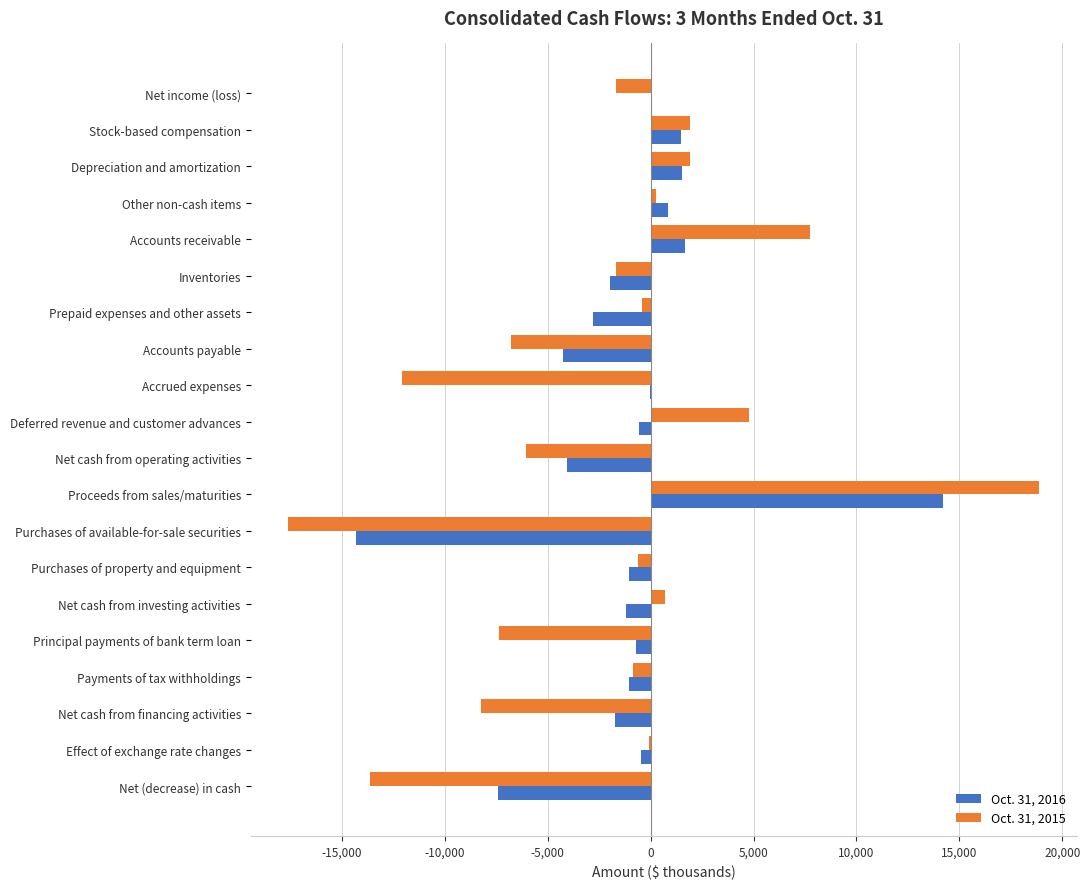

Which series has the largest total across all categories?

Oct. 31, 2016